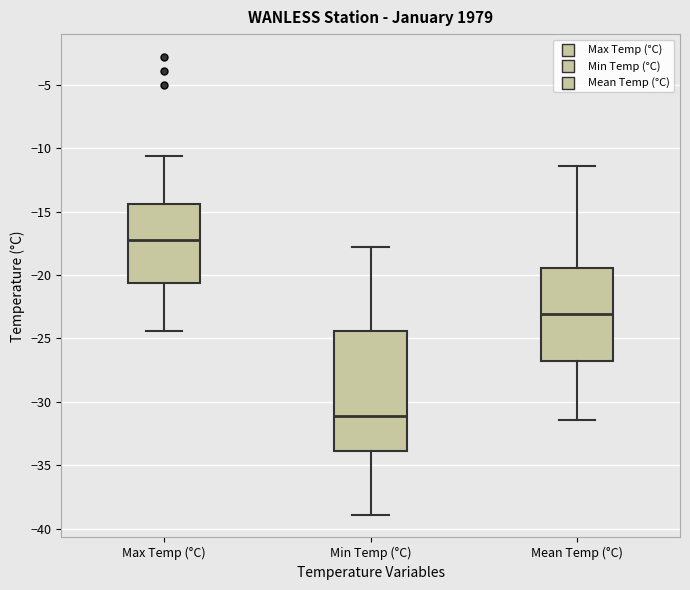

Which box is the tallest, from its lower edge to its upper edge?

Min Temp (°C)